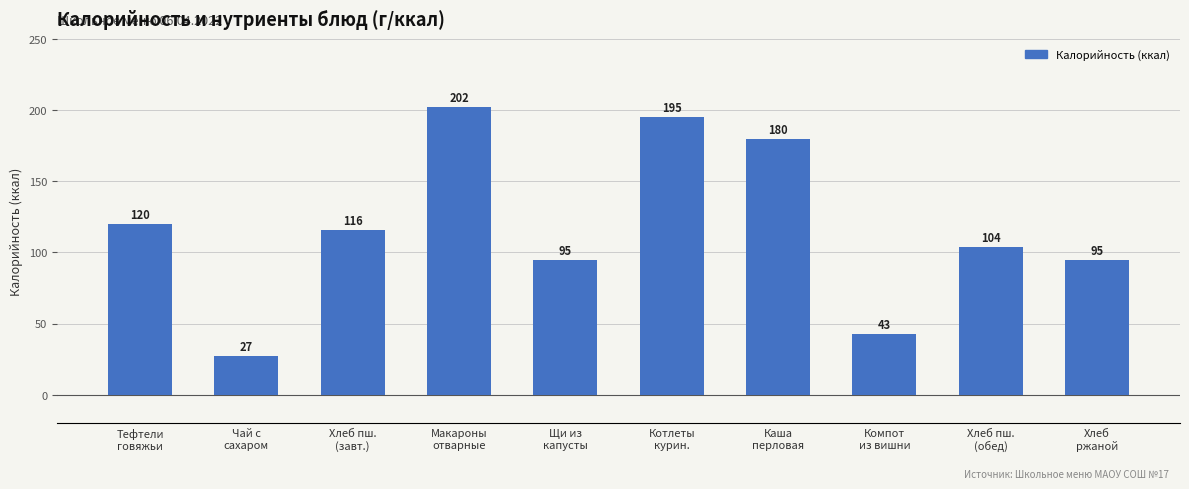

Between Чай с
сахаром and Хлеб пш.
(завт.), which is larger?

Хлеб пш.
(завт.)